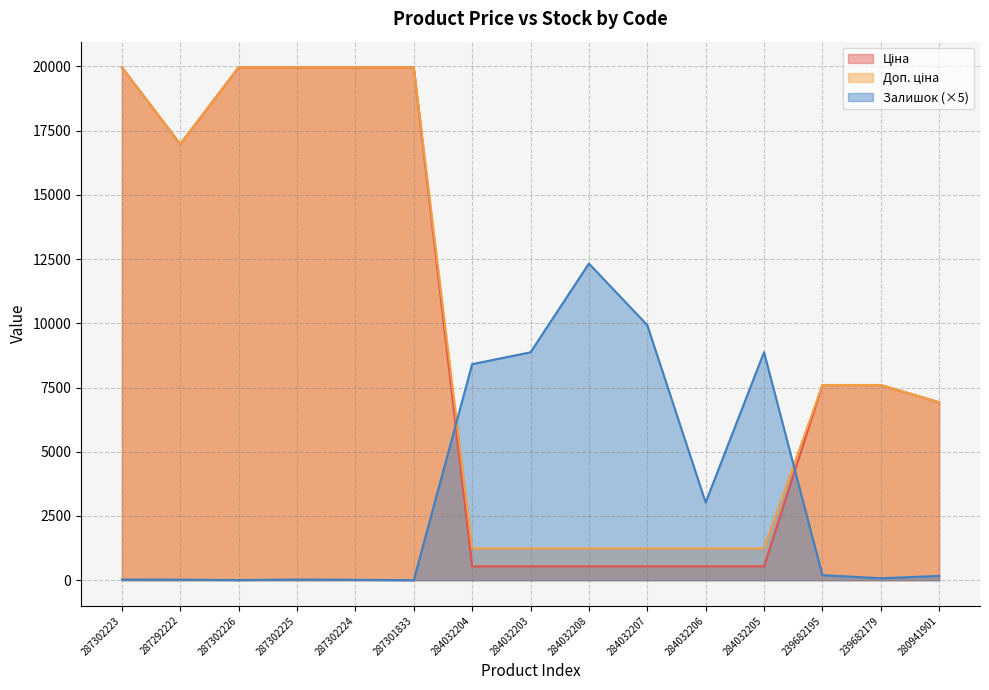

At which category does the chart reach its peak across all series?

287302223